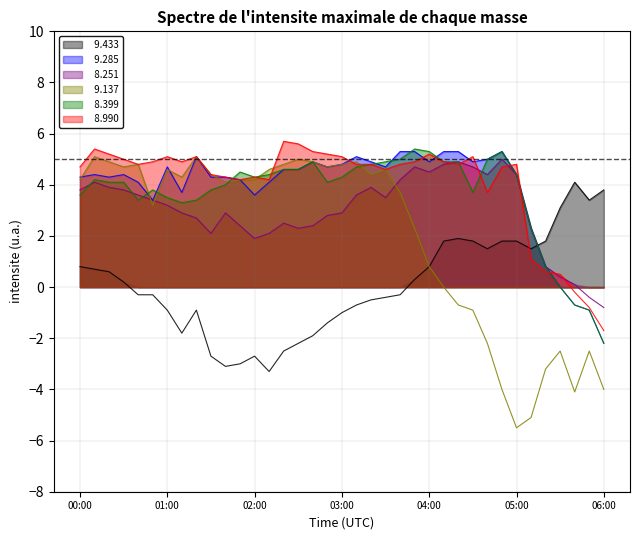

How many data points in   8.251 are above 3?

19